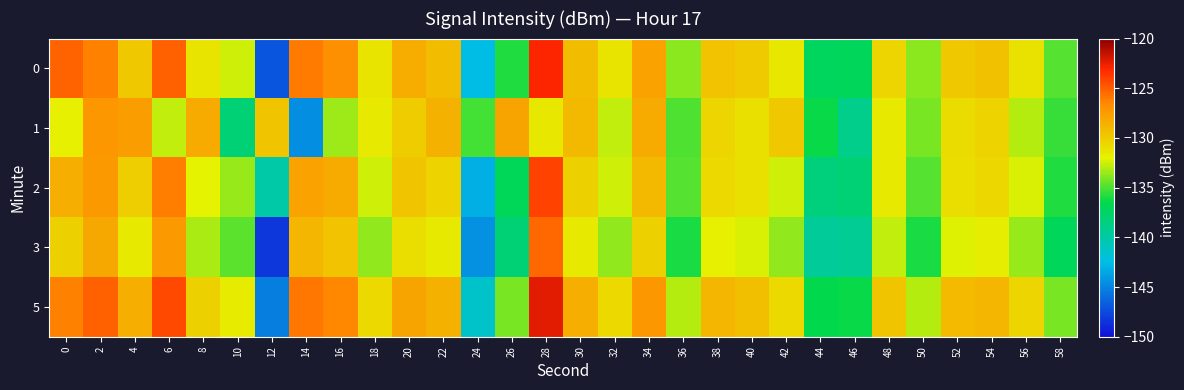

What is the smallest value displayed?

-148.3